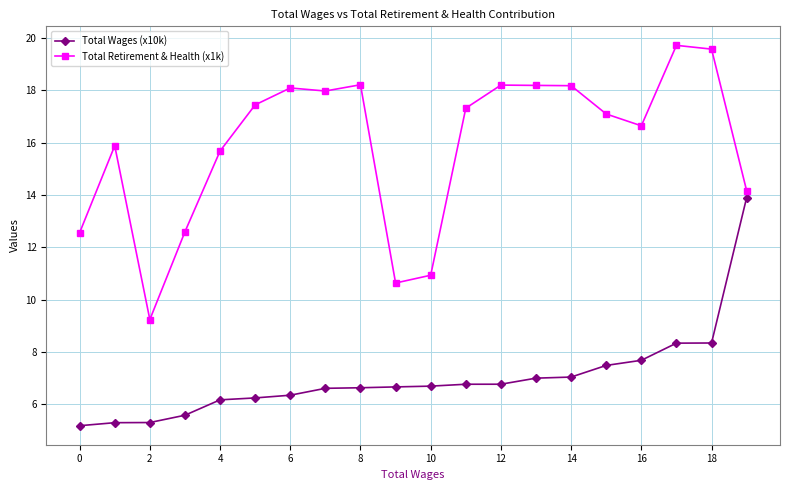

What is the value of the Total Wages (x10k) point at the 2nd from the left?

5.3